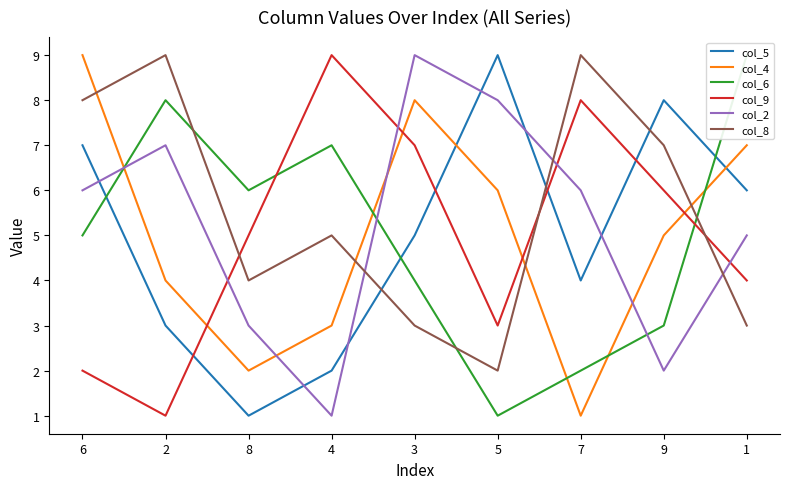

How many data points does each series have?

9